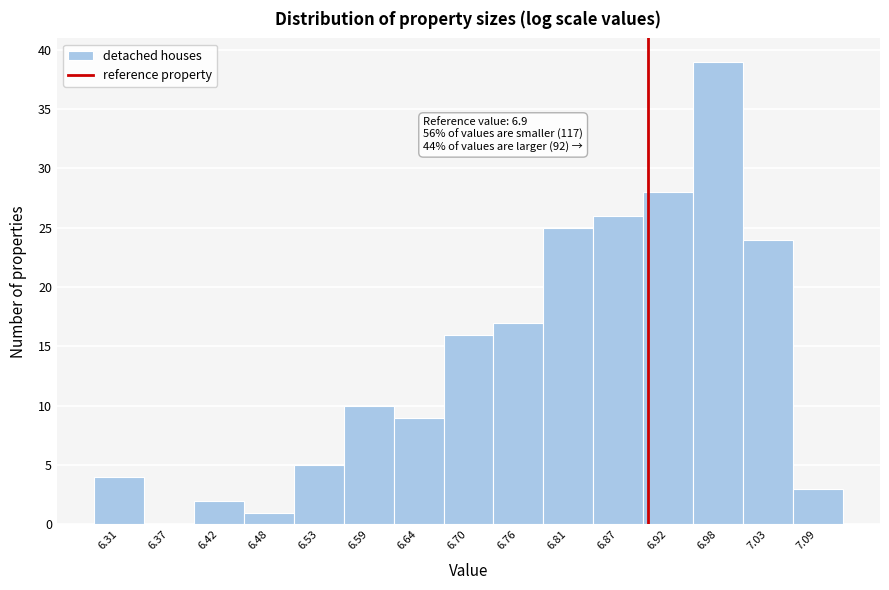

Over which range of the x-axis is the bar tallest?

6.95 to 7.01